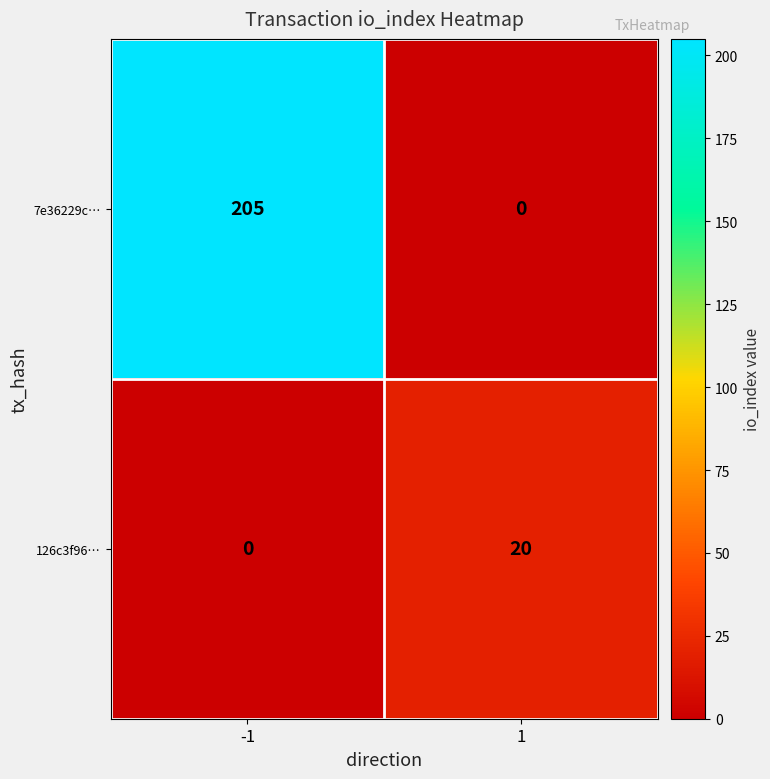

What value does the 7e36229c… series have at -1, to the nearest 50?

200